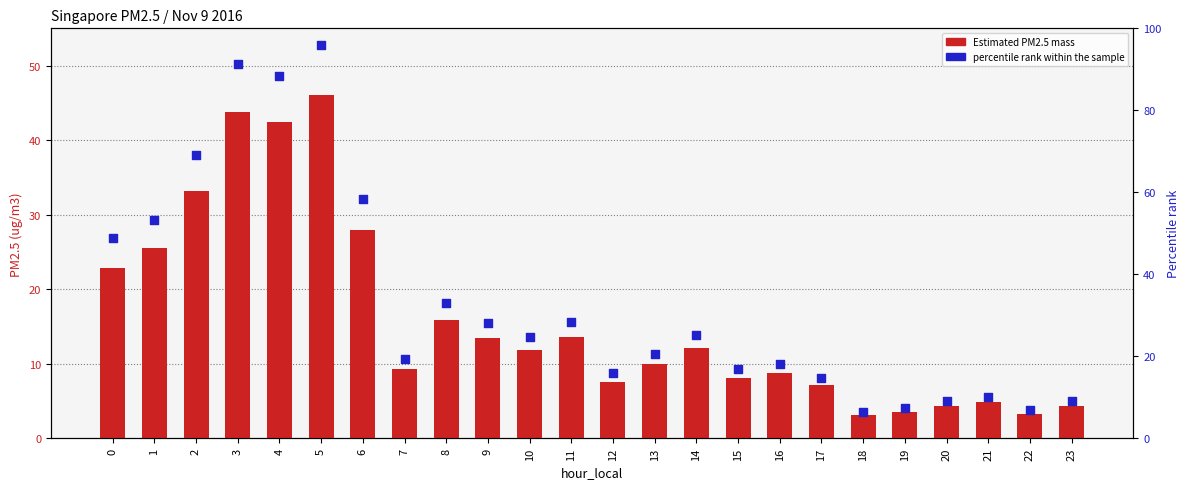

Which series has the largest total across all categories?

percentile rank within the sample